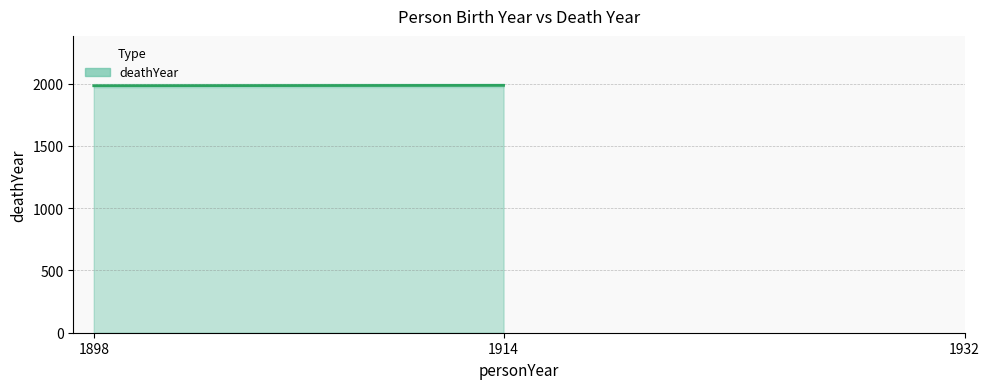

What is the value of the 1st point from the left?

1984.0